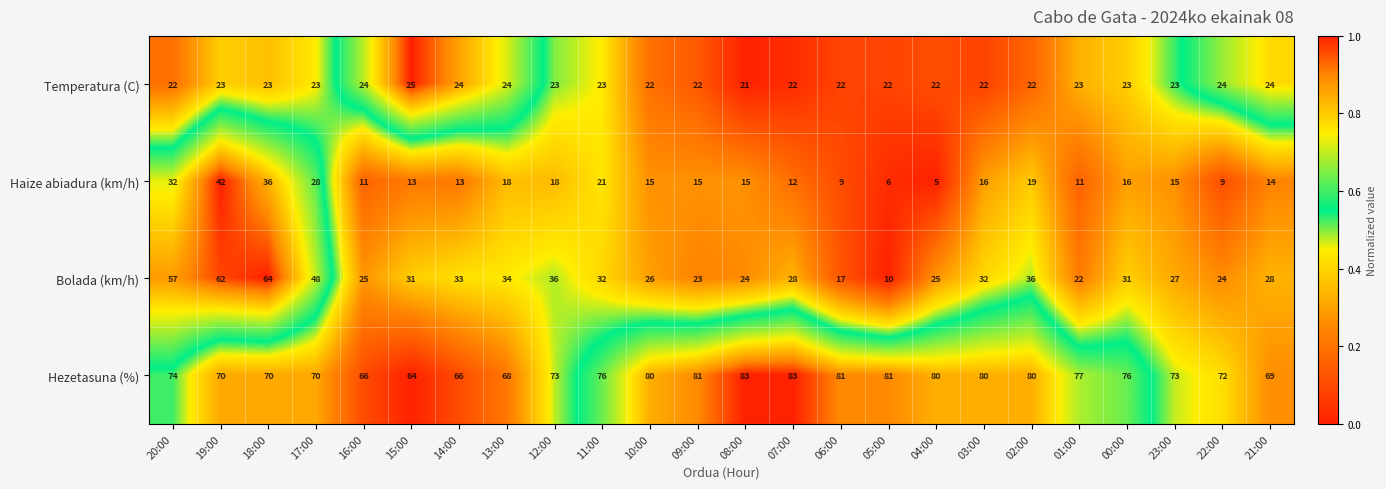

What is the sum of the Hezetasuna (%) values at 13:00 and 14:00?

134